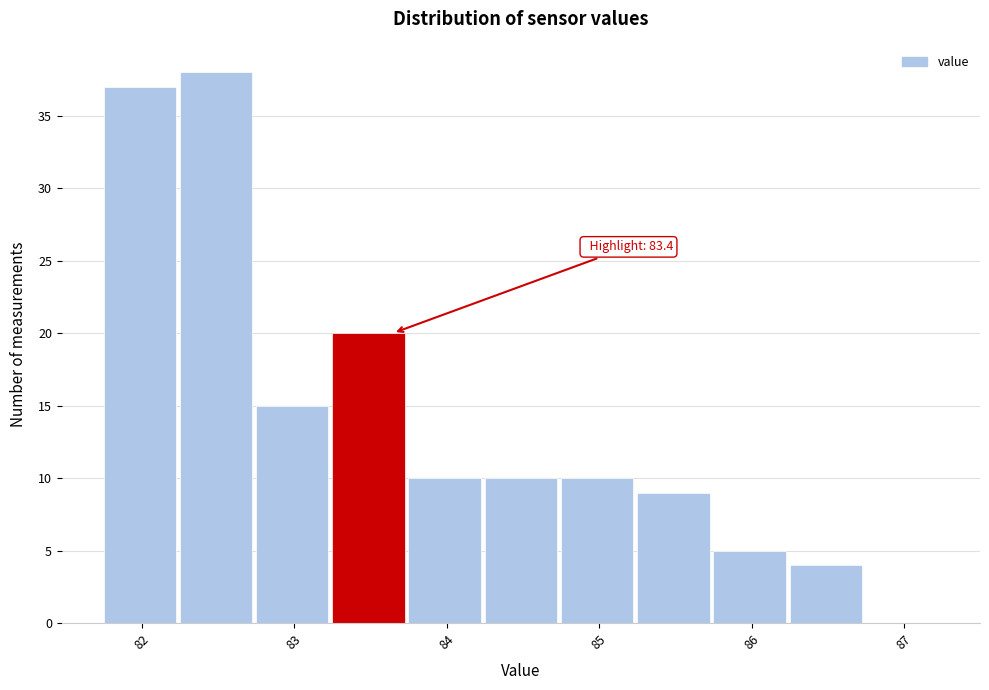

Which range on the x-axis has the tallest bar?

82.25 to 82.75